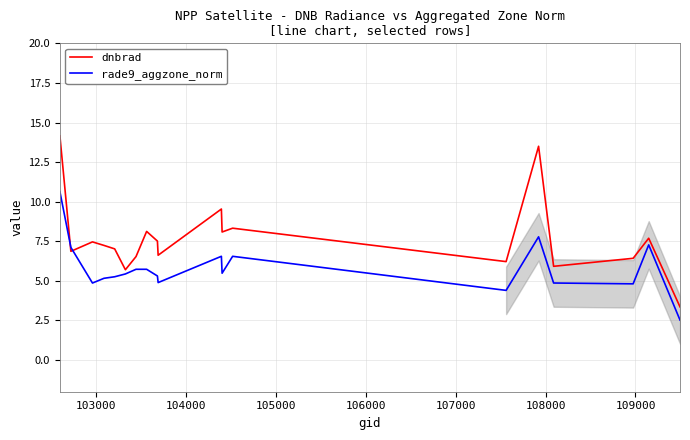

What is the difference between the second highest and minimum values in the rade9_aggzone_norm series?

5.3